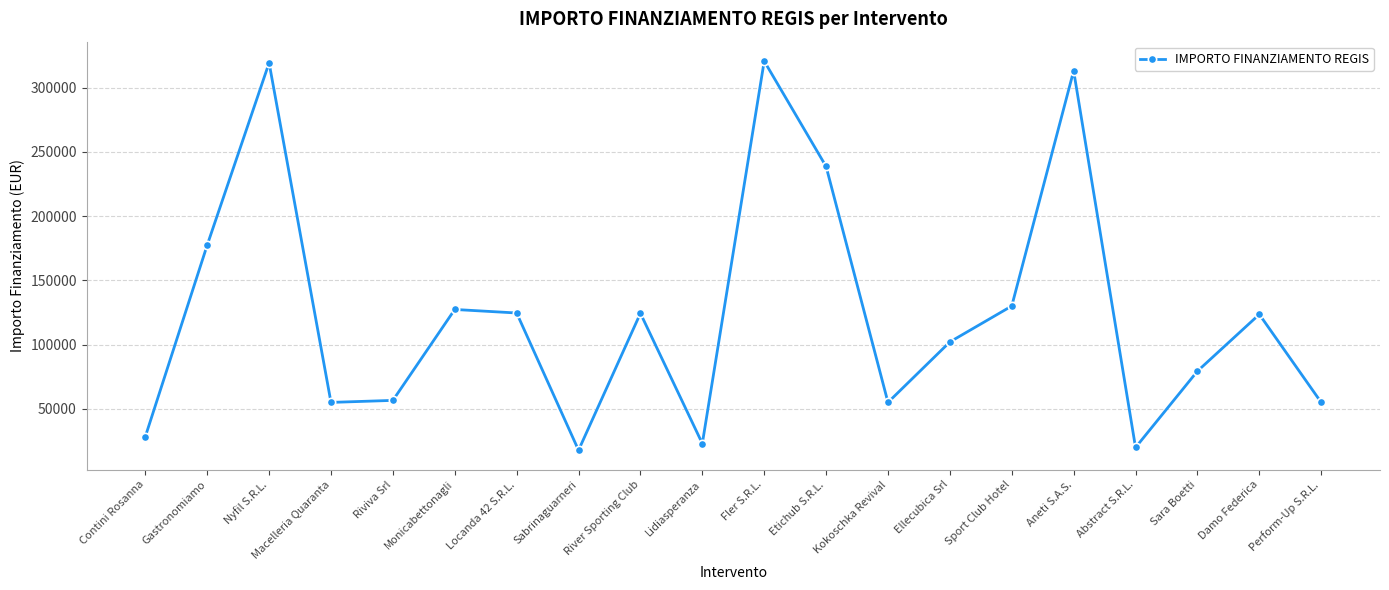

What is the change in value from Riviva Srl to Damo Federica?

+66942.8